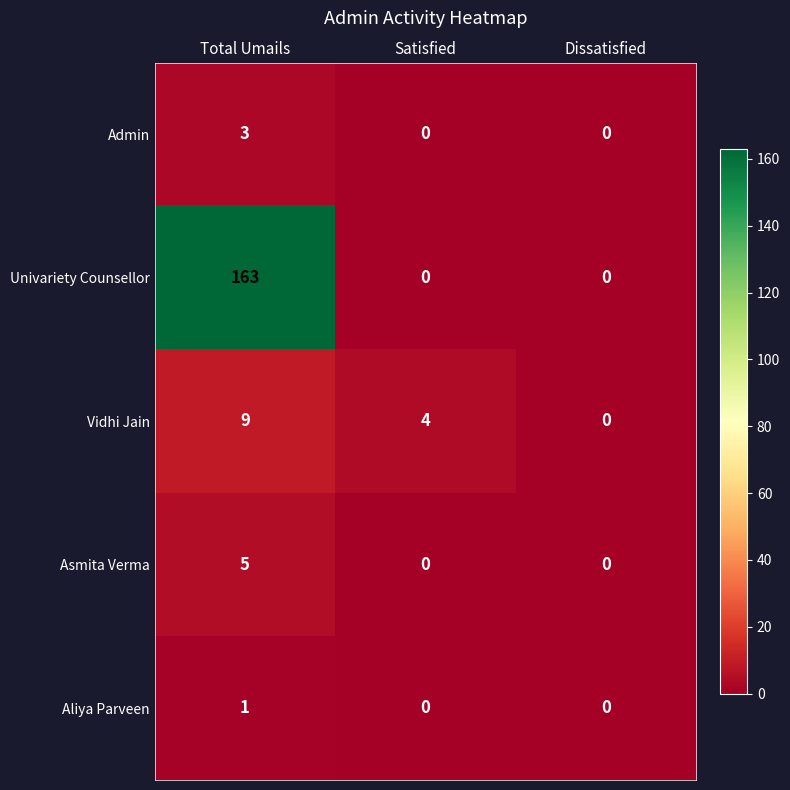

Reading left to right, what are all the values shown in this chart?

Admin: Total Umails=3	Satisfied=0	Dissatisfied=0
Univariety Counsellor: Total Umails=163	Satisfied=0	Dissatisfied=0
Vidhi Jain: Total Umails=9	Satisfied=4	Dissatisfied=0
Asmita Verma: Total Umails=5	Satisfied=0	Dissatisfied=0
Aliya Parveen: Total Umails=1	Satisfied=0	Dissatisfied=0